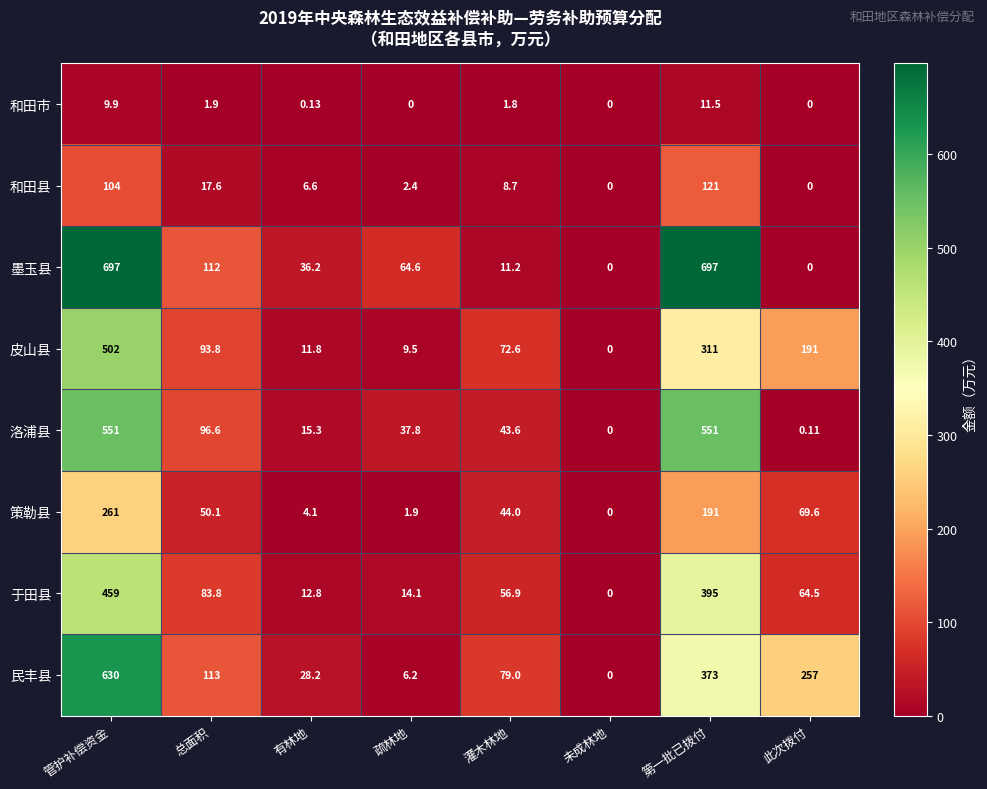

Between 疏林地 and 灌木林地, which series saw the biggest shift?

民丰县